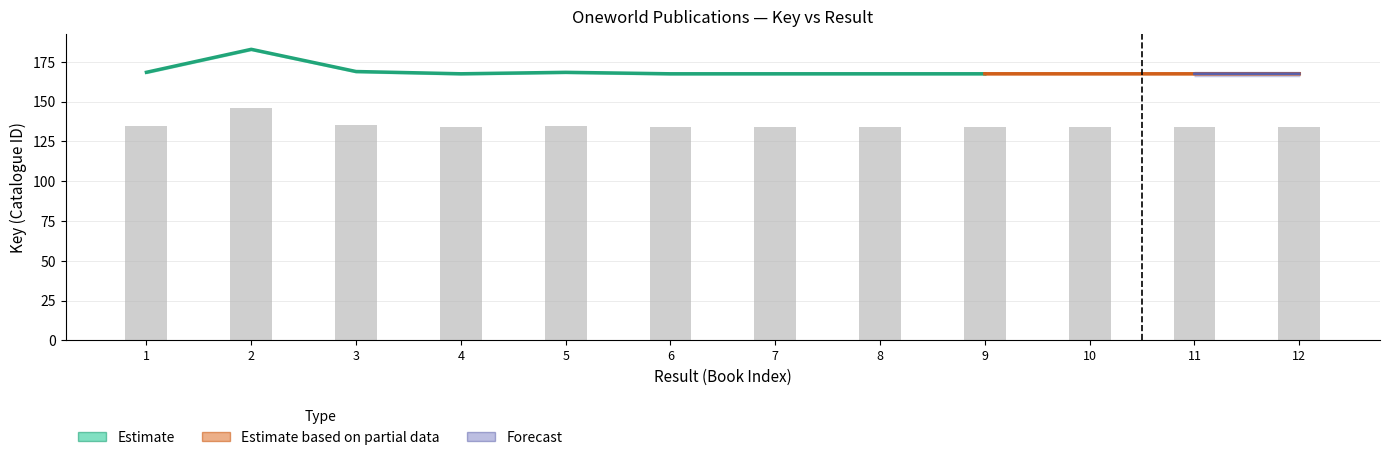

The value at 2 is 146.3. True or false?

True